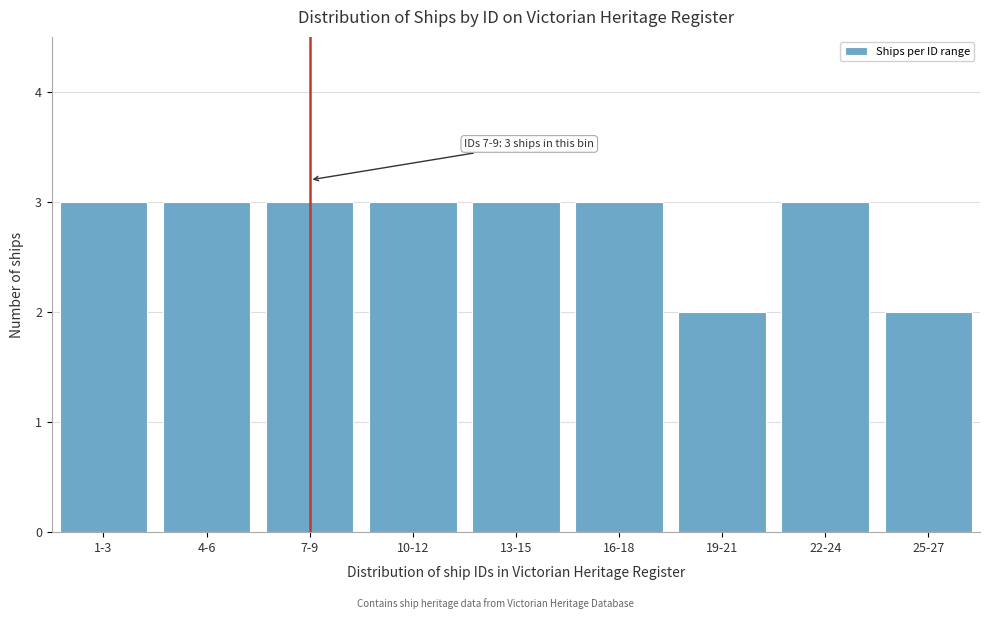

Reading left to right, extract all data points from this chart.

1-3=3	4-6=3	7-9=3	10-12=3	13-15=3	16-18=3	19-21=2	22-24=3	25-27=2